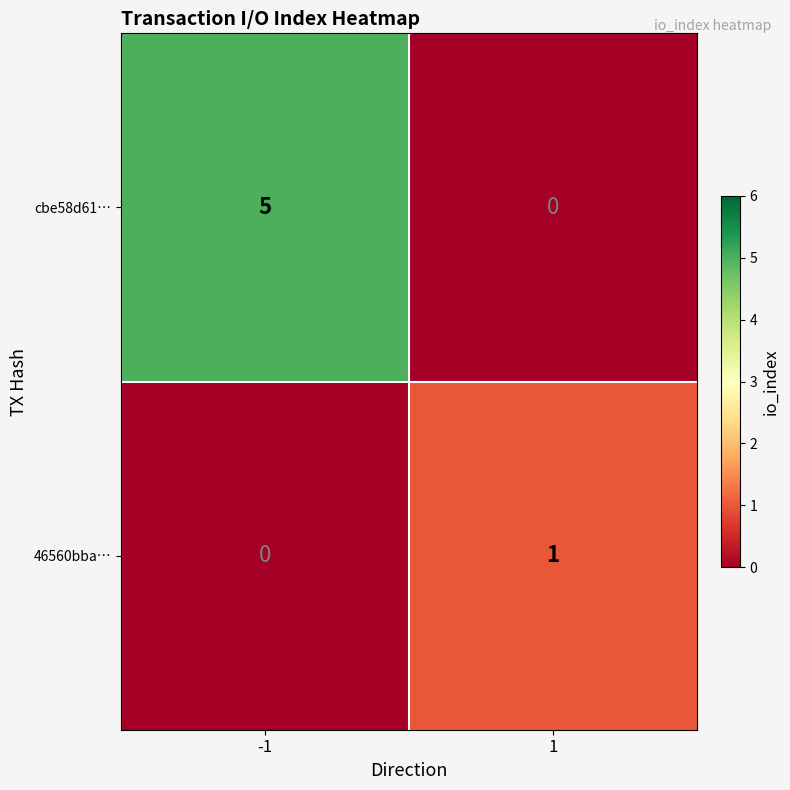

Rank the series by their maximum value, from highest to lowest.

cbe58d61…, 46560bba…